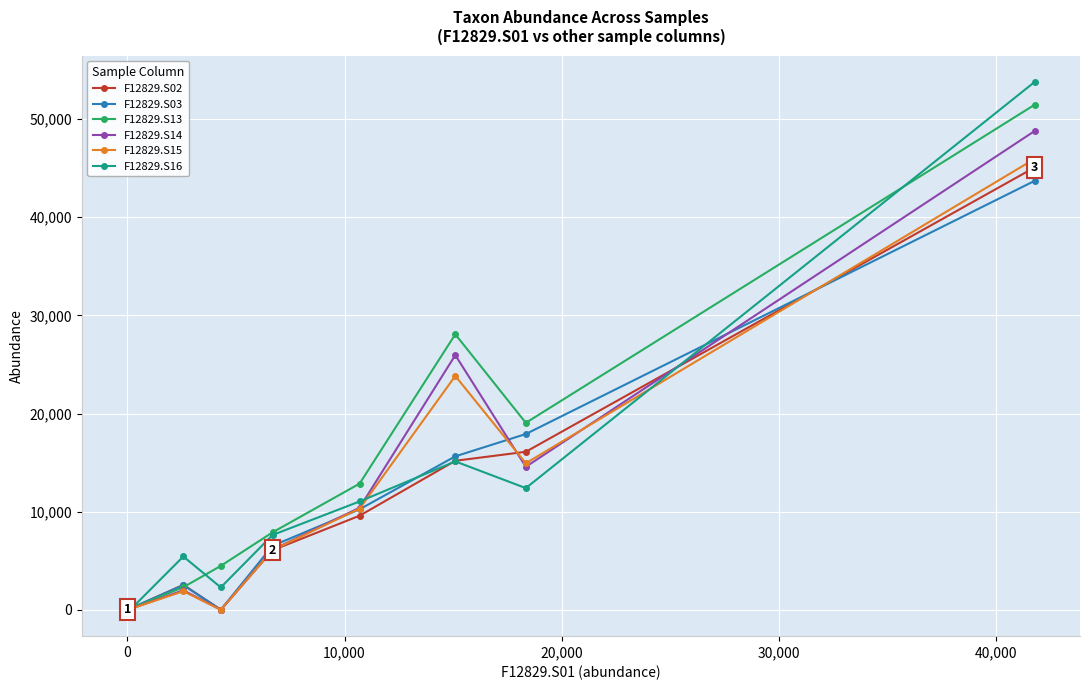

Count the number of categories in the chart.

10